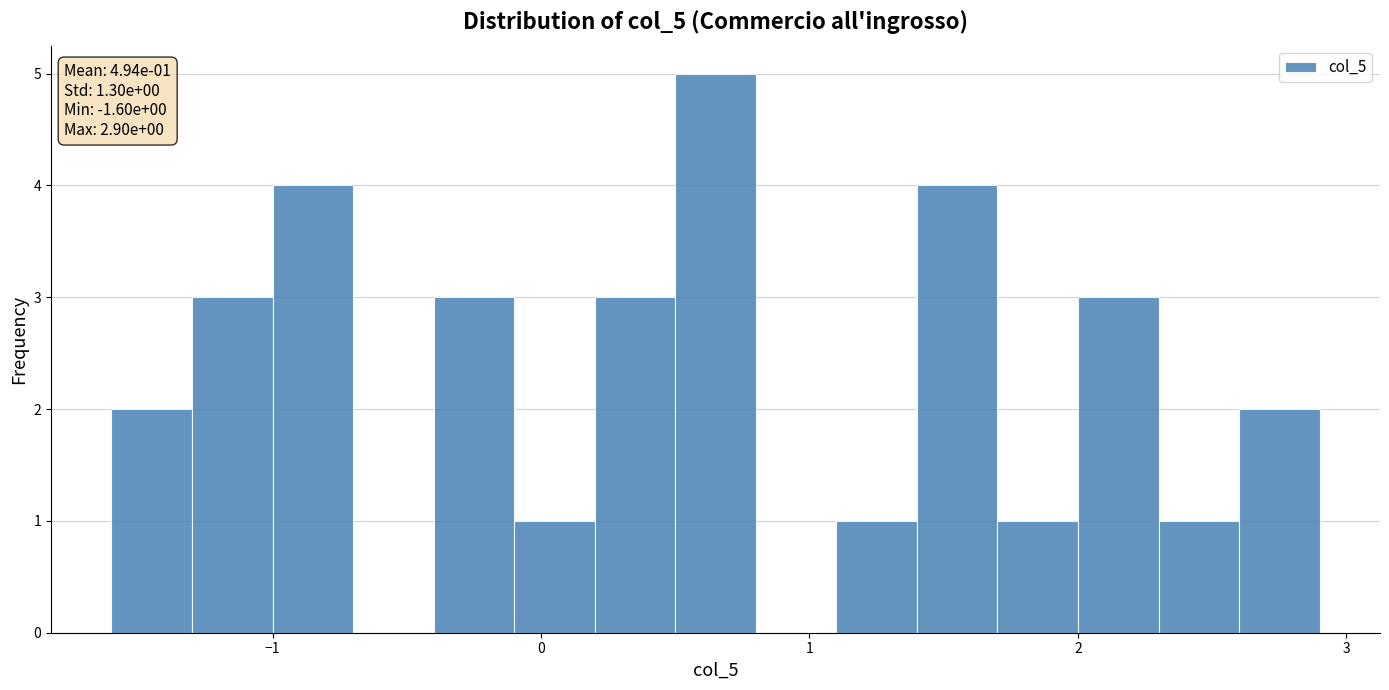

Read against the x-axis, roughly where is the centre of the tallest bar?

0.7